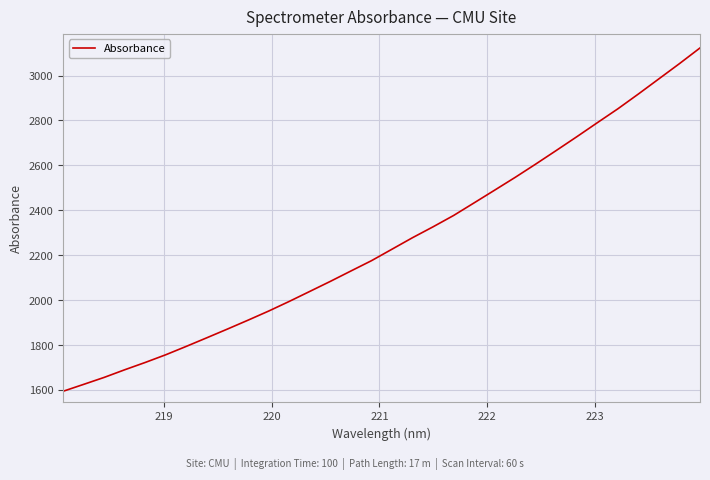

What is the smallest value displayed?

1595.4